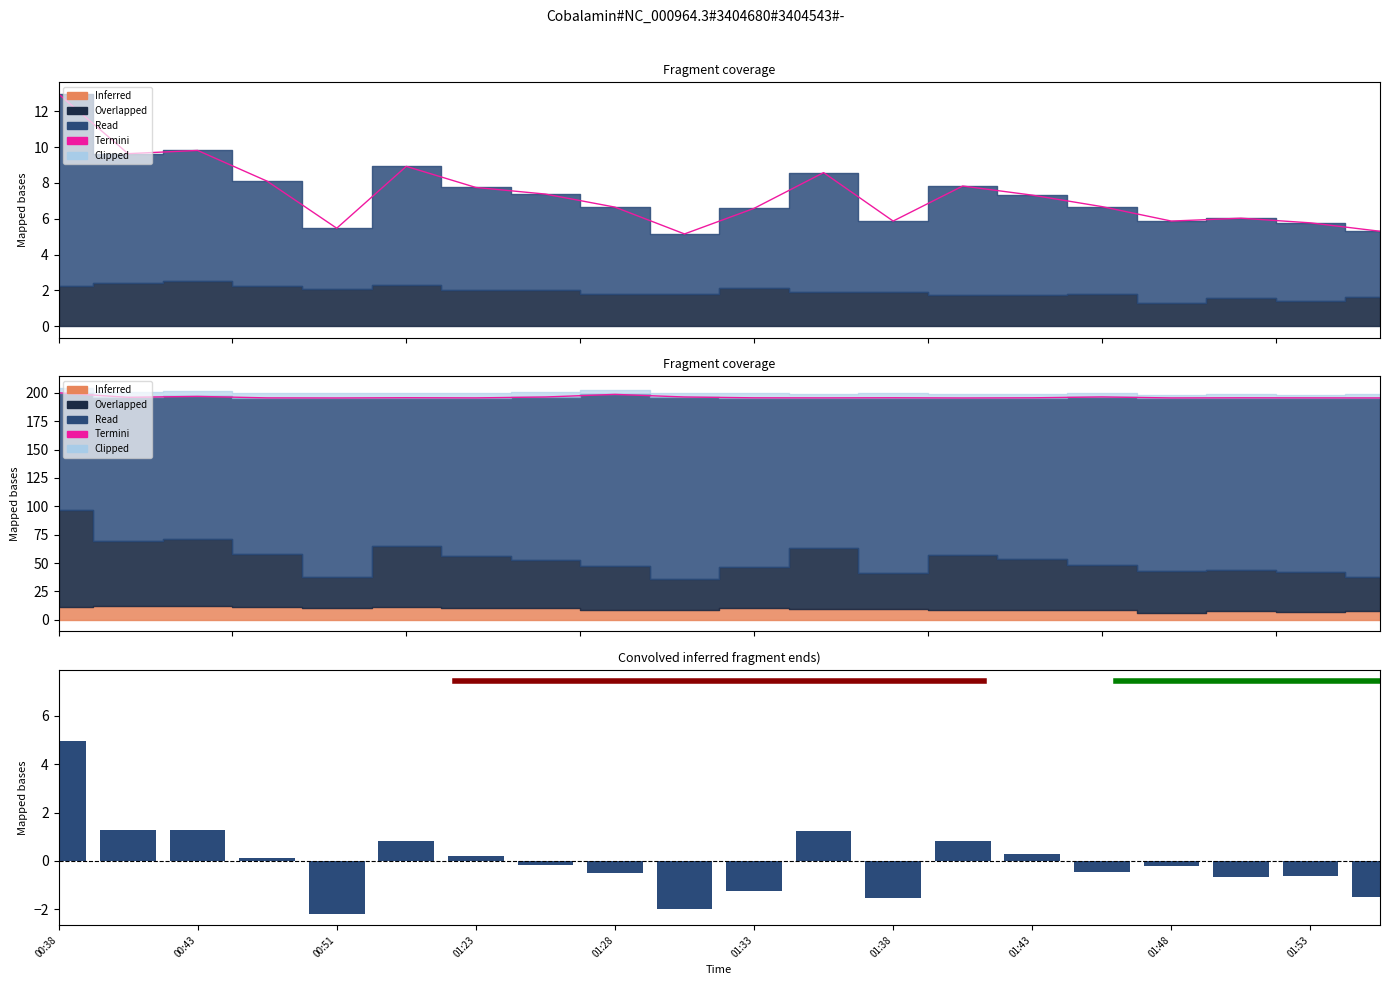

What is the maximum value shown in the chart?

200.0